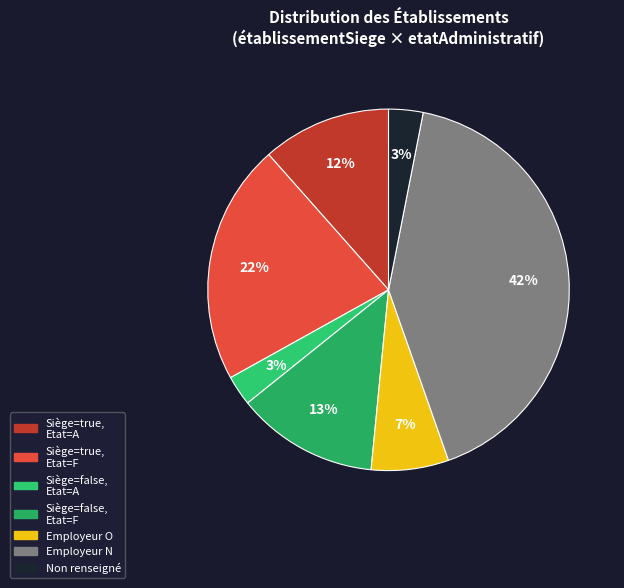

Is there a majority slice in this chart?

No